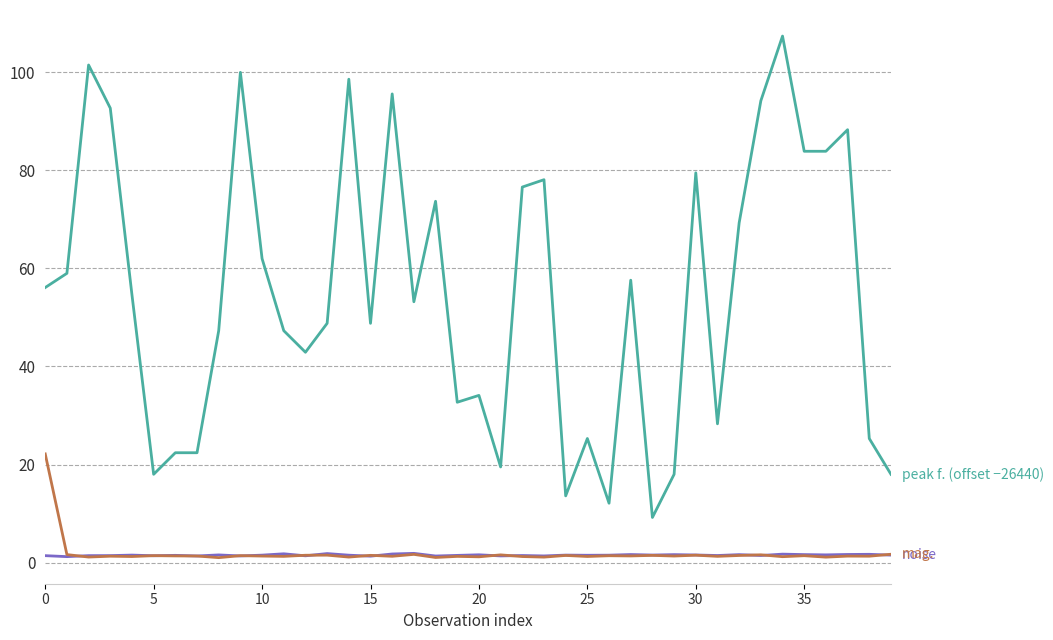

What is the maximum value shown in the chart?

107.4